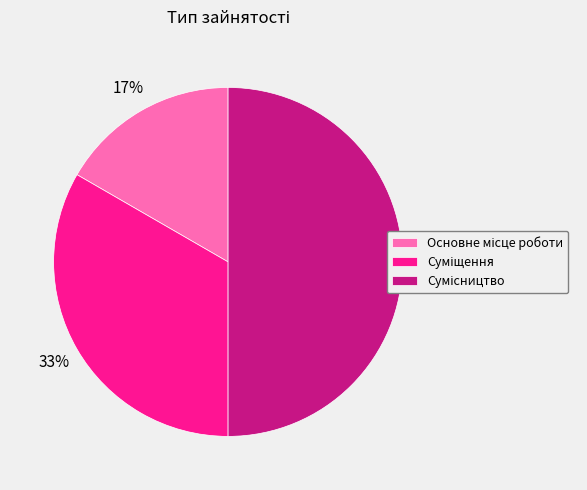

To the nearest percent, what is the average slice percentage?

33%